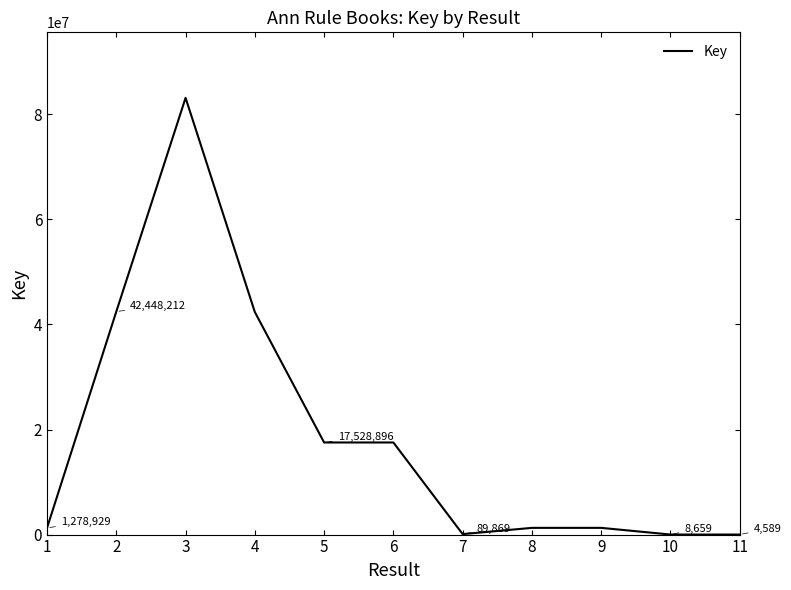

Between 3 and 11, which is larger?

3